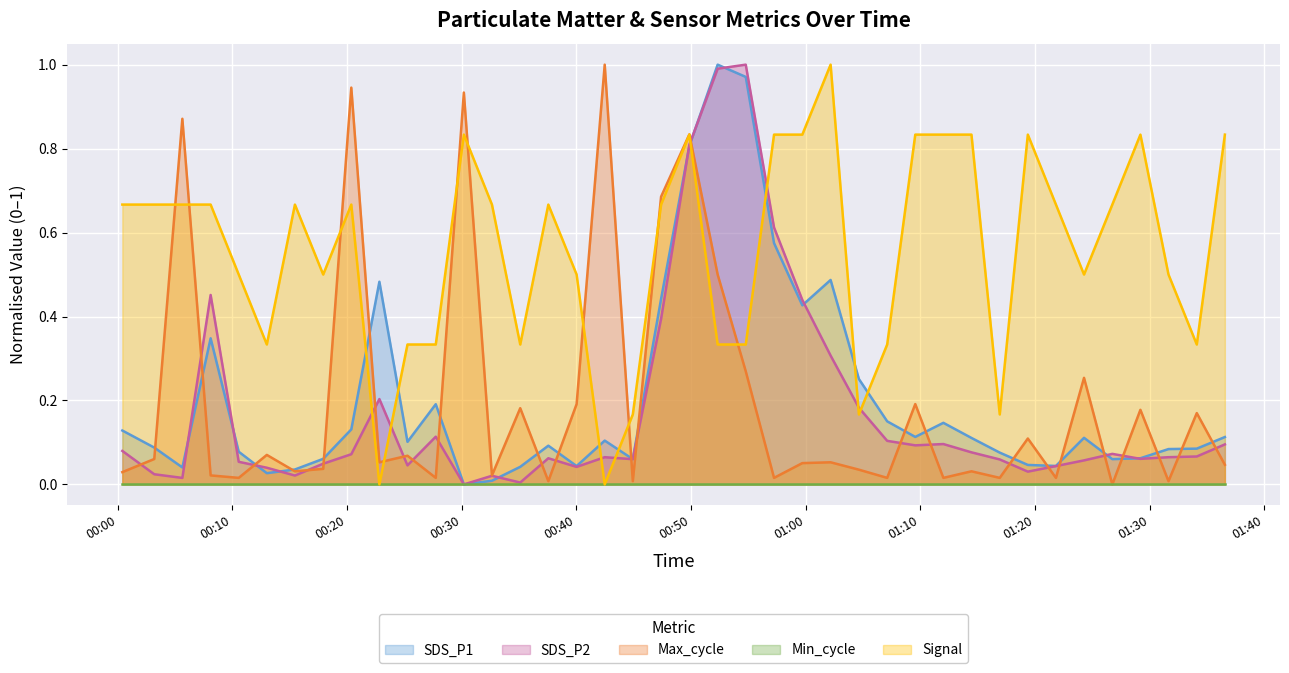

What position from the left is 2023/10/24 00:08:07?

4